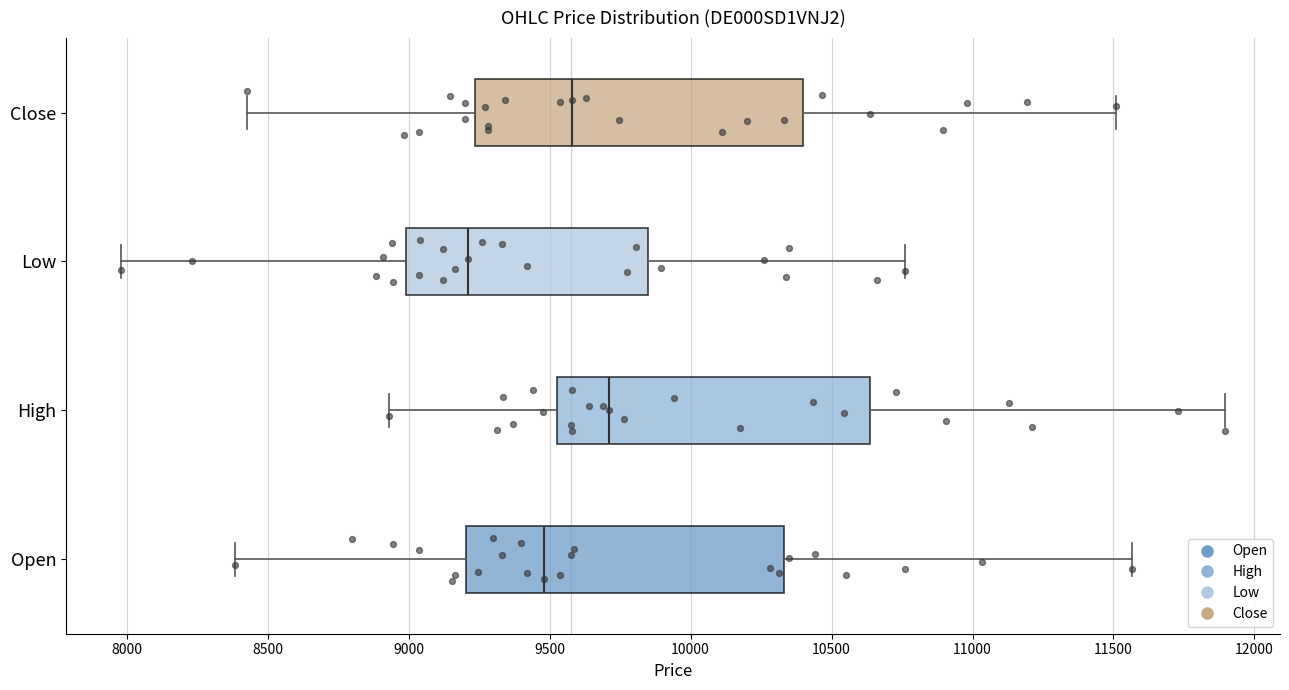

Reading bottom to top, read every box against the x-axis: the position of its median line, the range the box covers, and the ends of its whiskers. The values are not printed on the chart, so give them approximately, as read against the axis.

Open: median 9500, box 9200 to 10350, whiskers 8400 to 11550
High: median 9700, box 9550 to 10650, whiskers 8950 to 11900
Low: median 9200, box 9000 to 9850, whiskers 8000 to 10750
Close: median 9600, box 9250 to 10400, whiskers 8450 to 11500